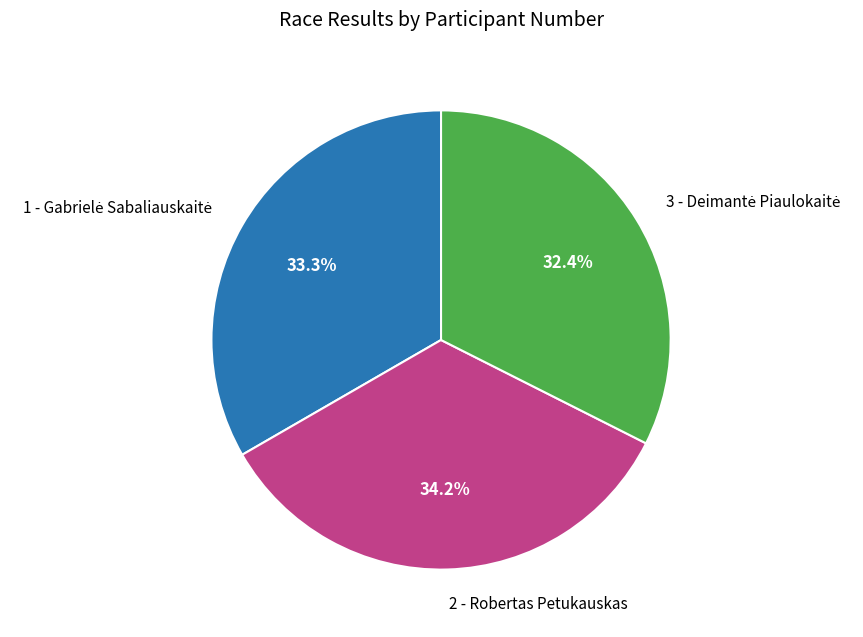

Count the number of slices in the pie.

3